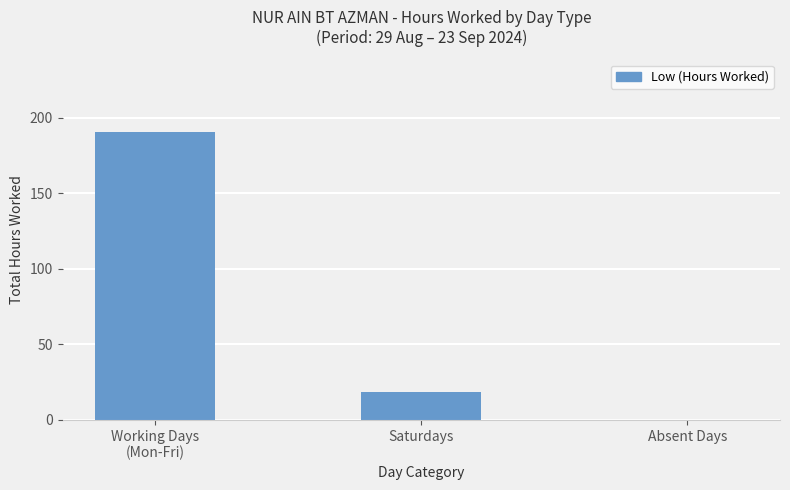

The chart shows a value of 18.2 at Saturdays. True or false?

True